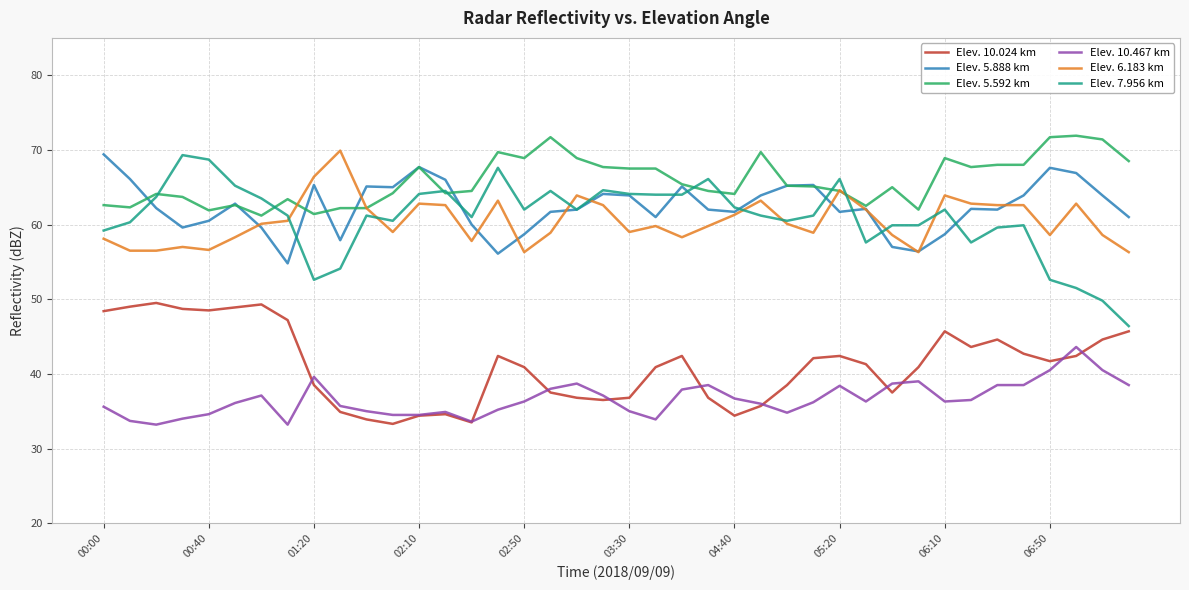

Which series ends up on top after the final intersection of Elev. 6.183 km and Elev. 7.956 km?

Elev. 6.183 km